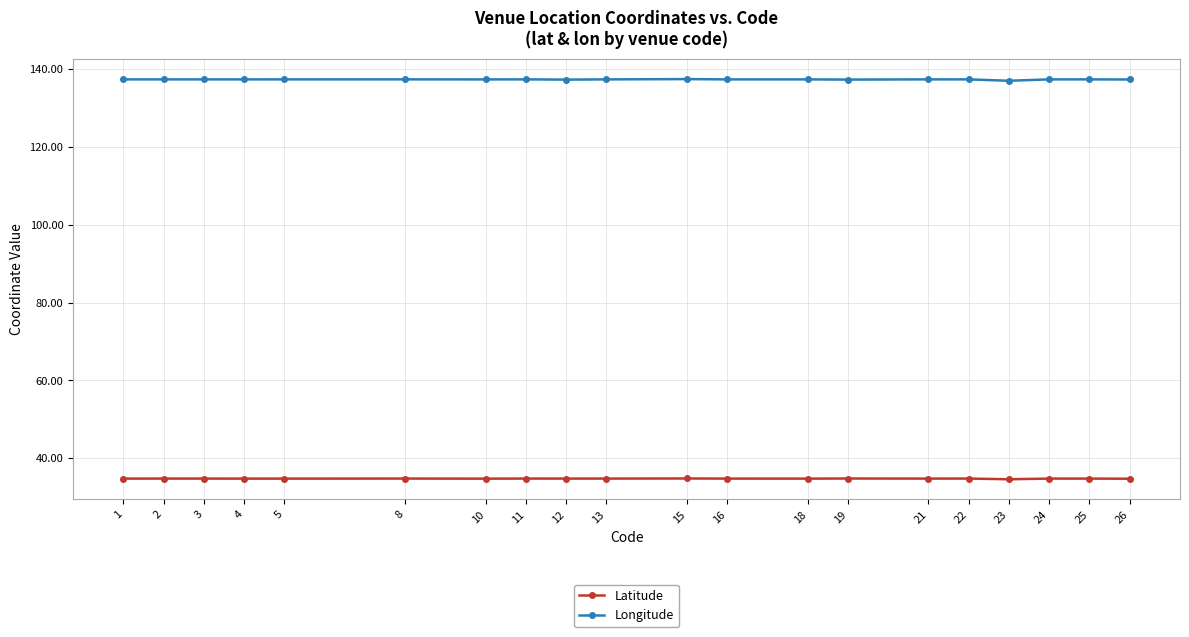

True or false: Longitude has more than 0 points higher than both neighbors.

True